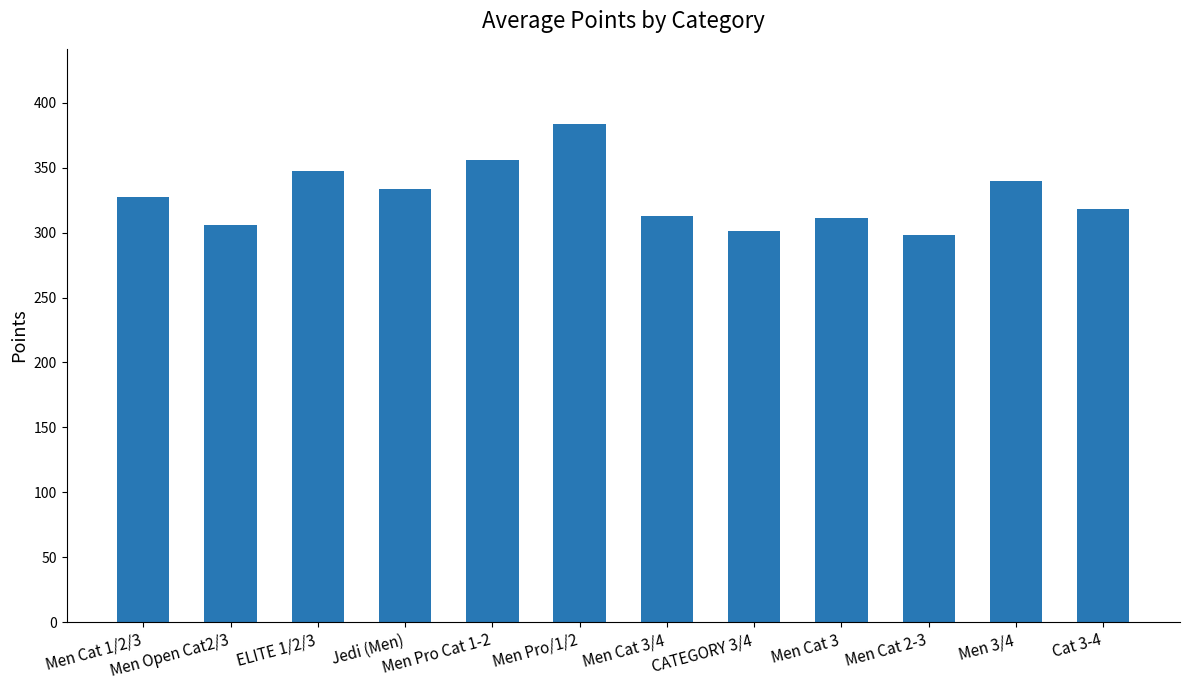

What is the change in value from Men Open Cat2/3 to Men Cat 3/4?

+7.2